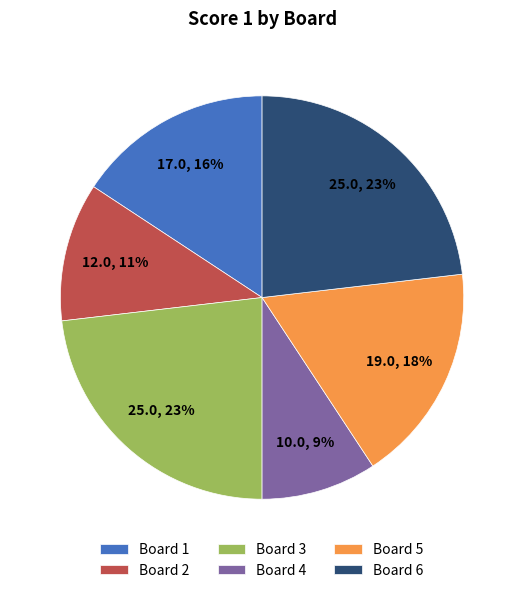

To the nearest percent, what portion does Board 3 represent?

23%